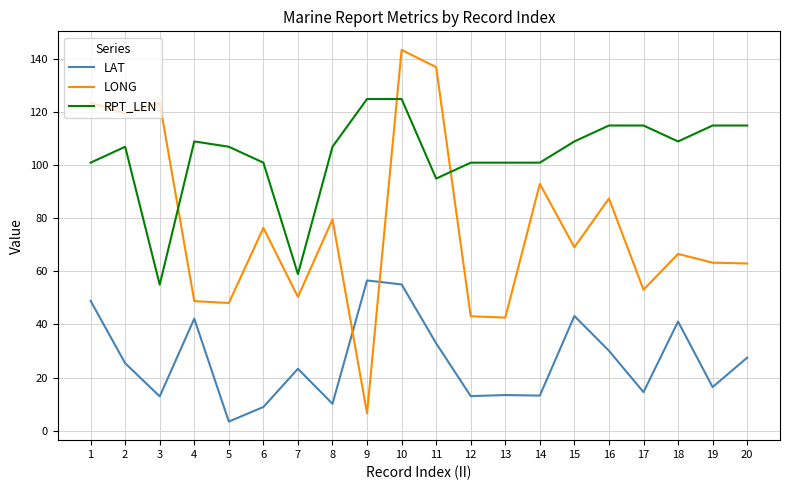

True or false: LAT and RPT_LEN cross at least once.

False